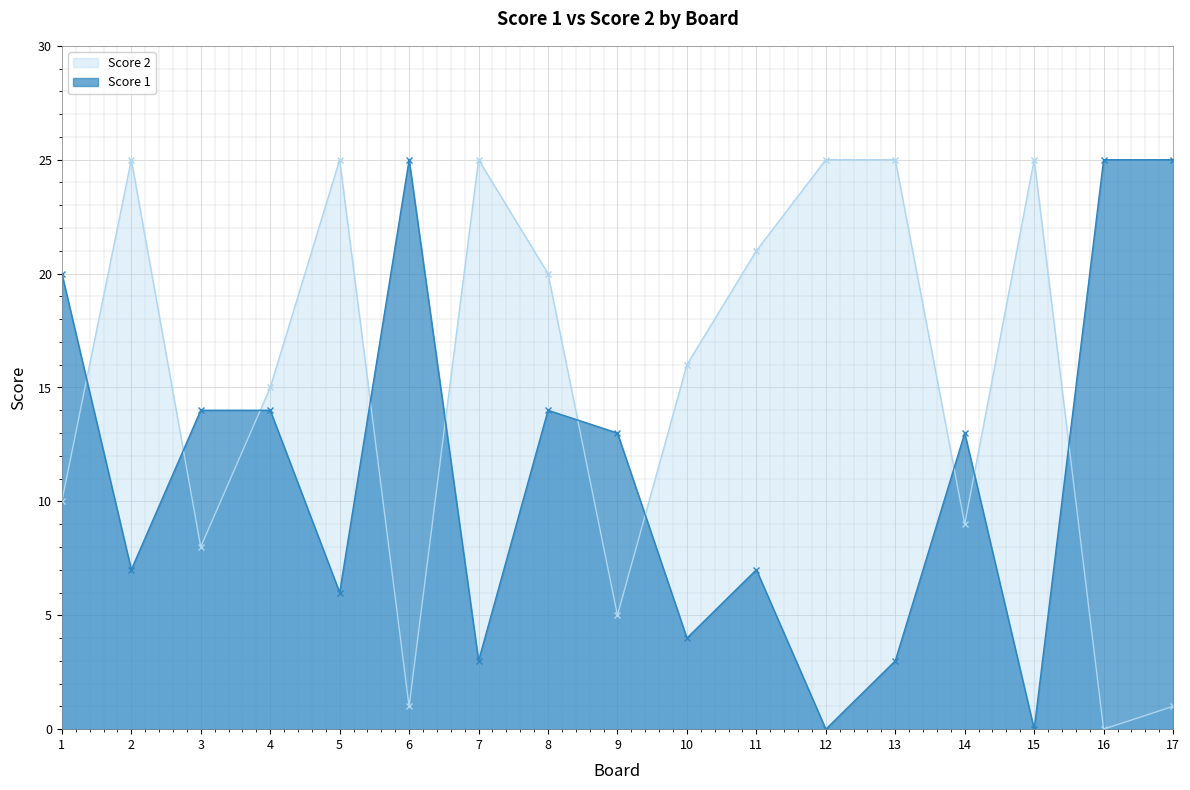

Which series changed the most between 9 and 14?

Score 2